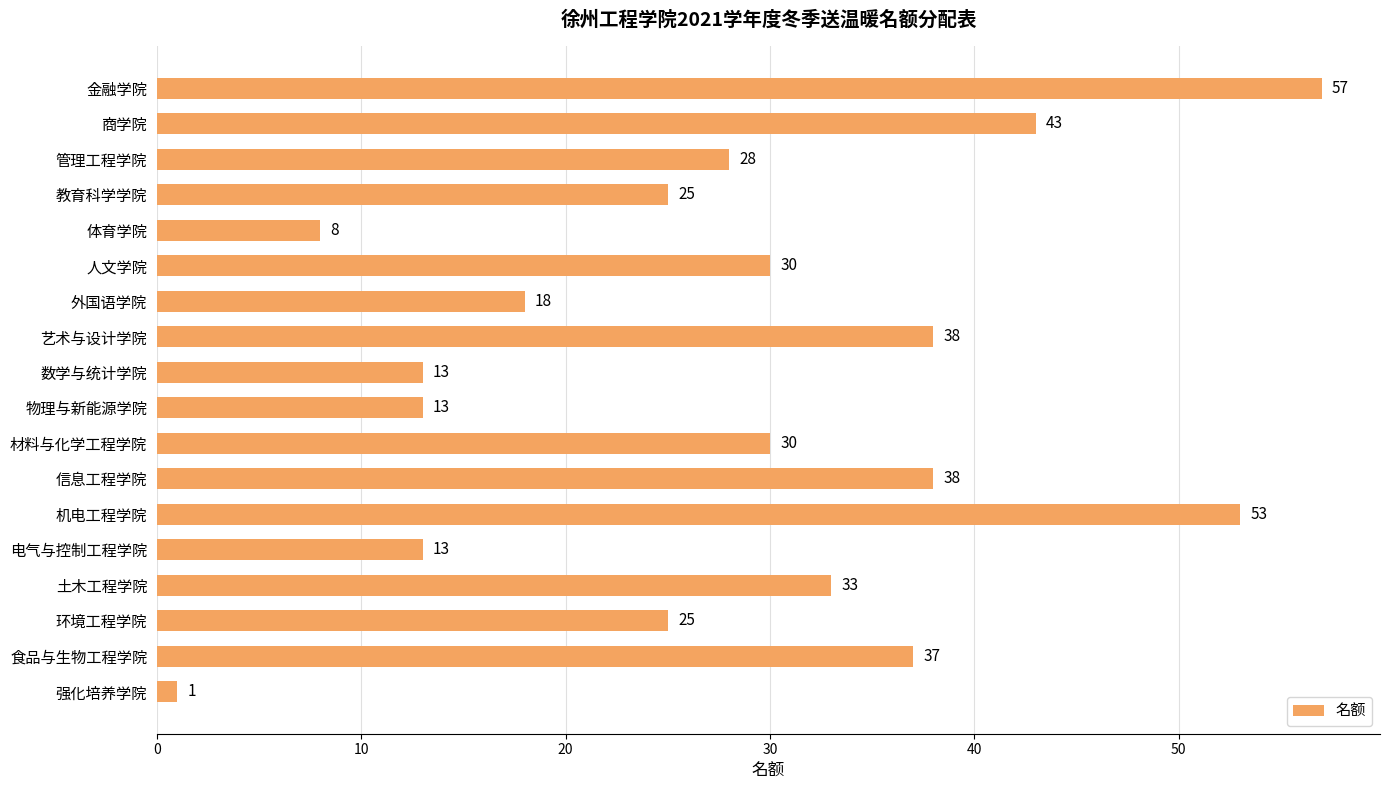

Is it true that the value at 人文学院 is 30?

True